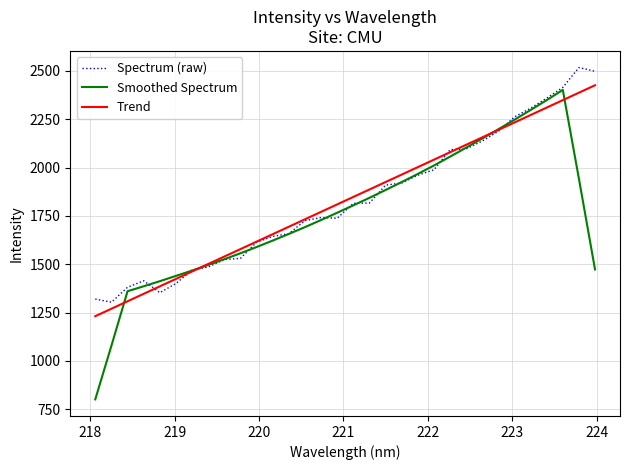

What is the minimum value for Trend?

1231.2